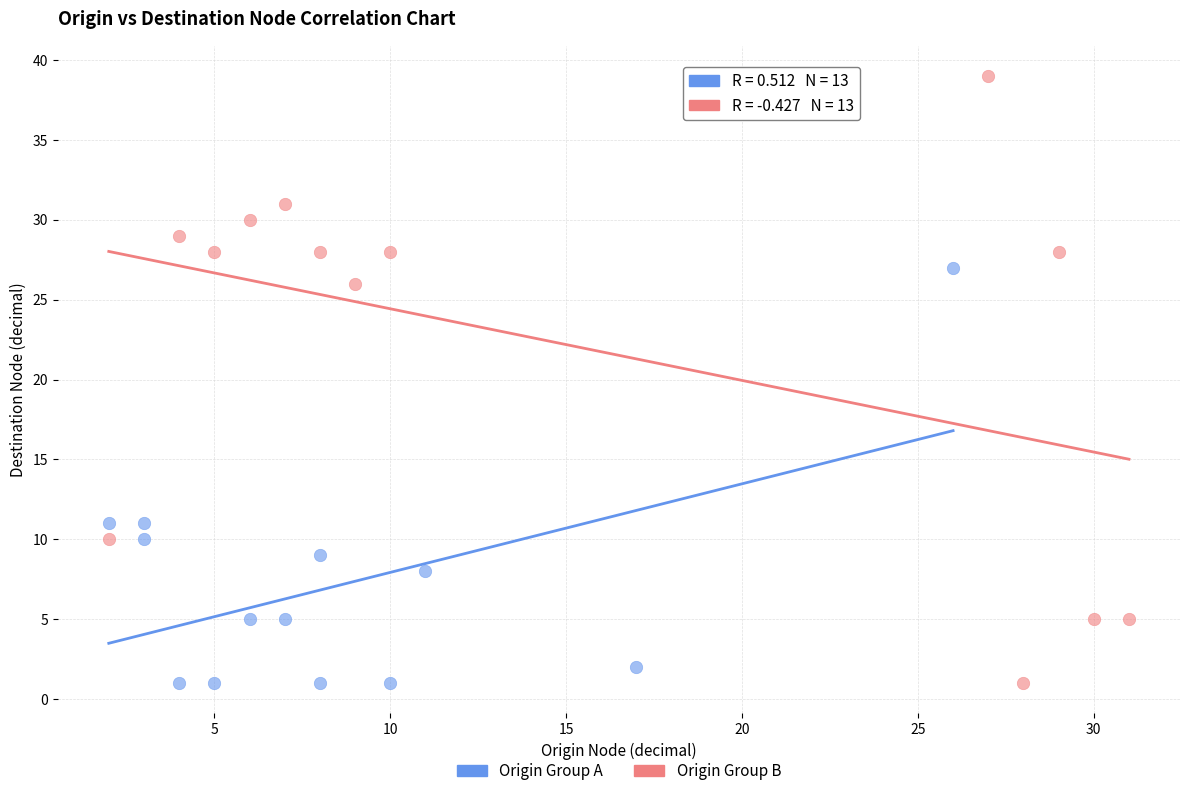

Which series has the largest Y range (max minus min)?

Origin Group B